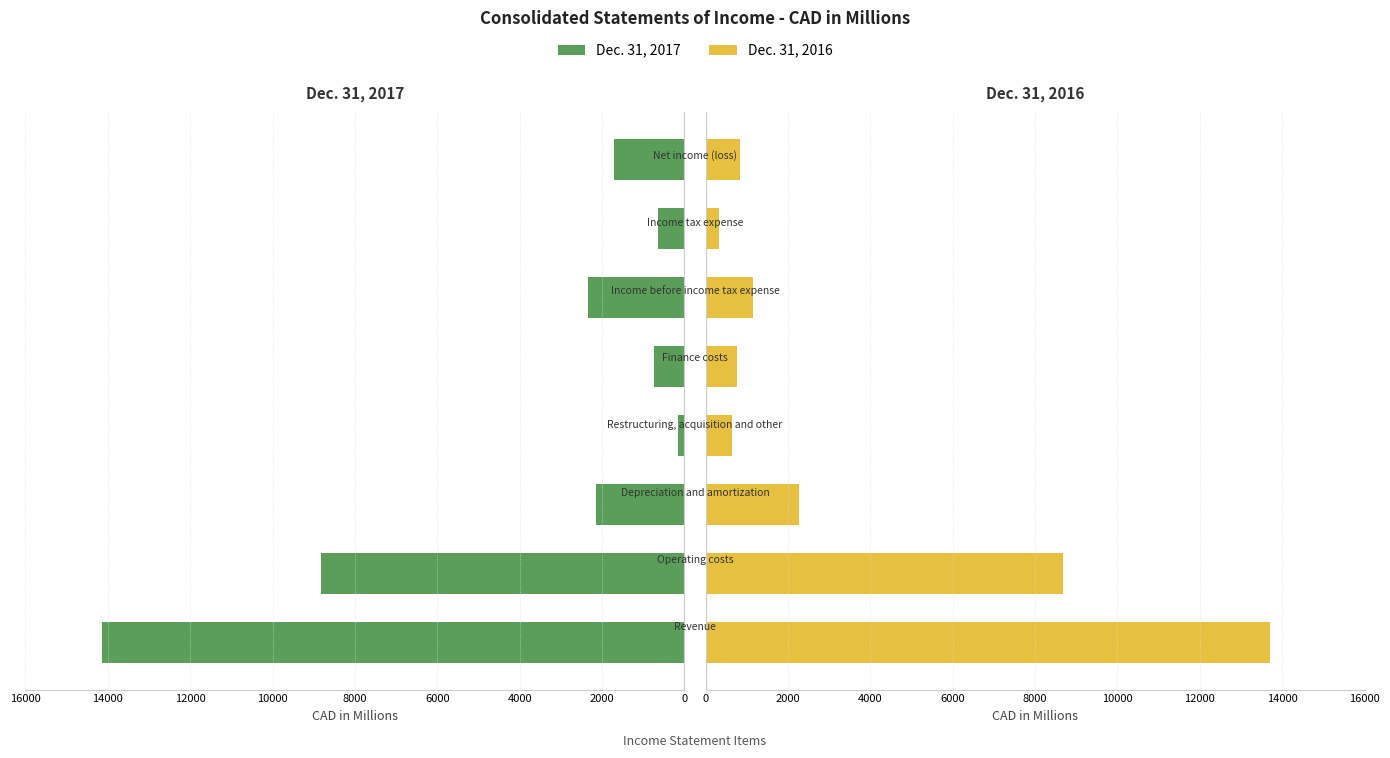

Which series changed the most between 4000 and 12000?

Dec. 31, 2016